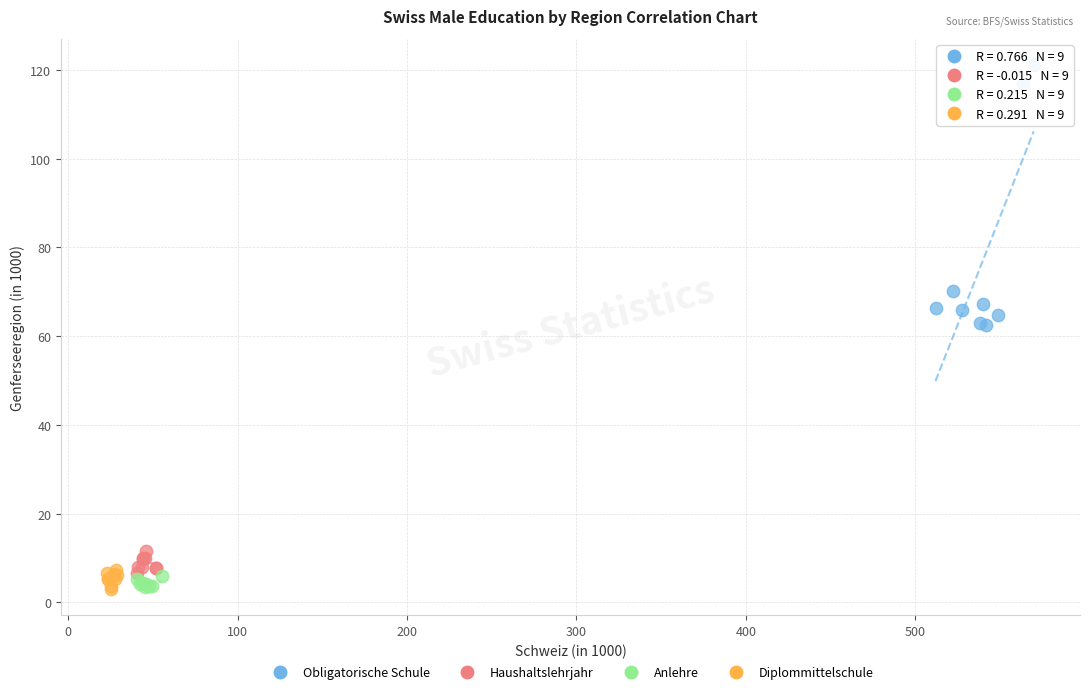

Which series has the largest Y range (max minus min)?

Obligatorische Schule